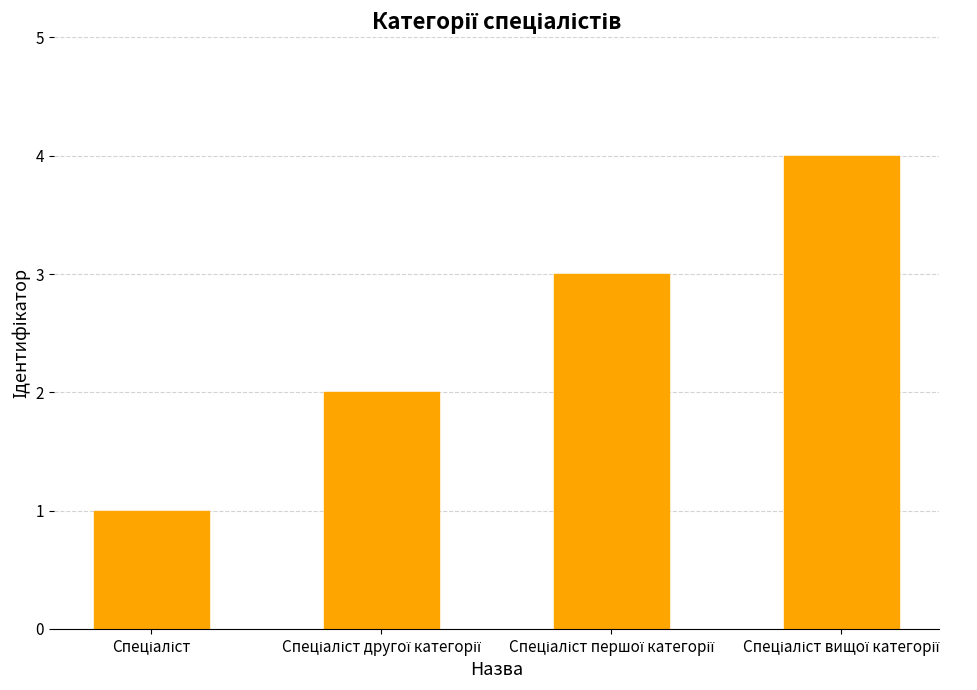

What is the difference between the maximum and minimum values?

3